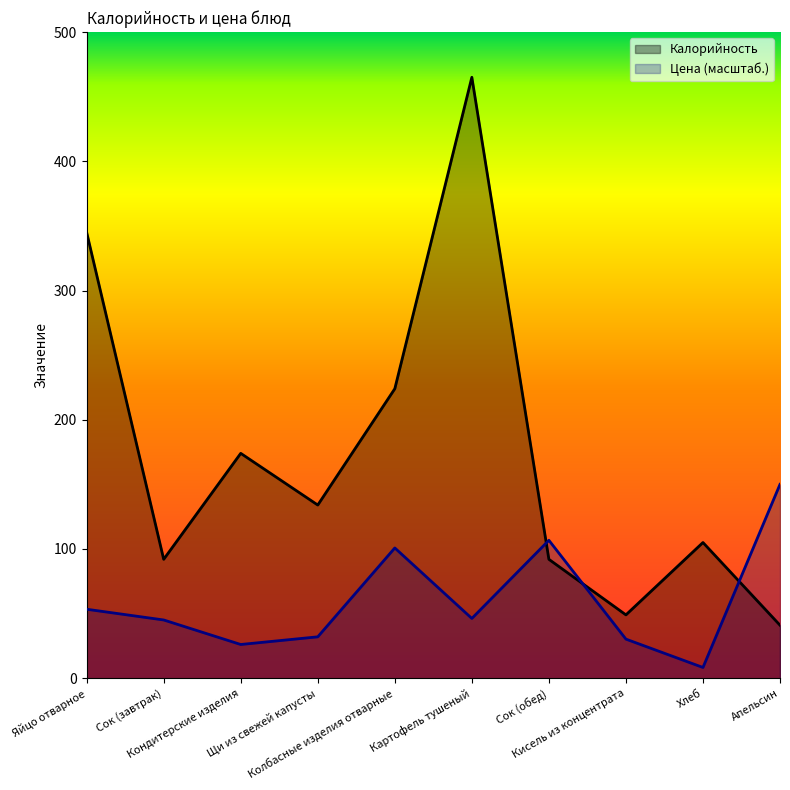

What is the total value across all series at Картофель тушеный?

511.2